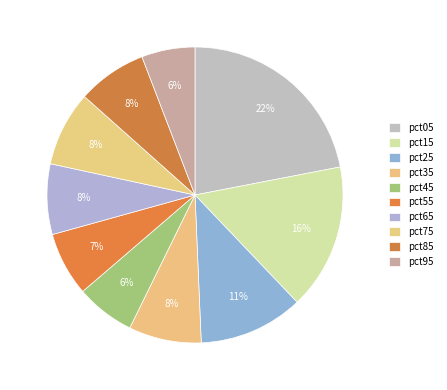

To the nearest percent, what percentage of the pie is pct85?

8%